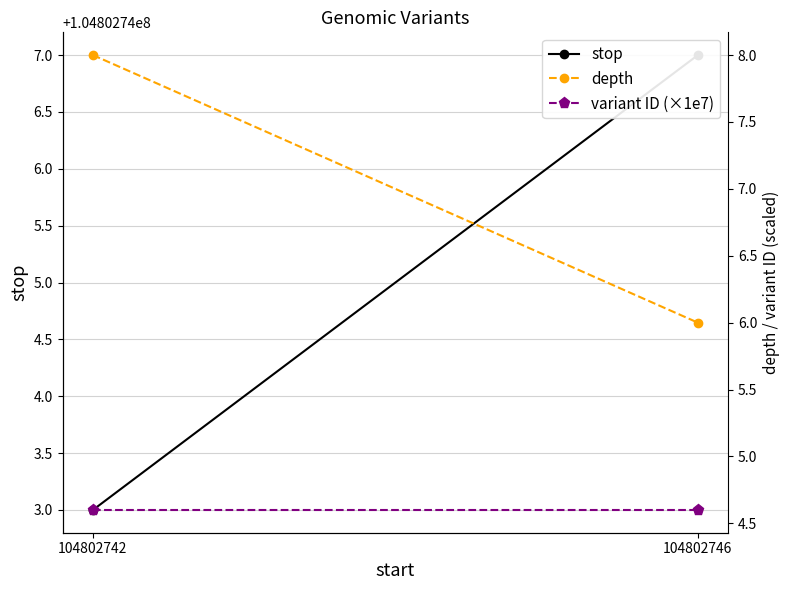

What is the smallest value displayed?

4.6